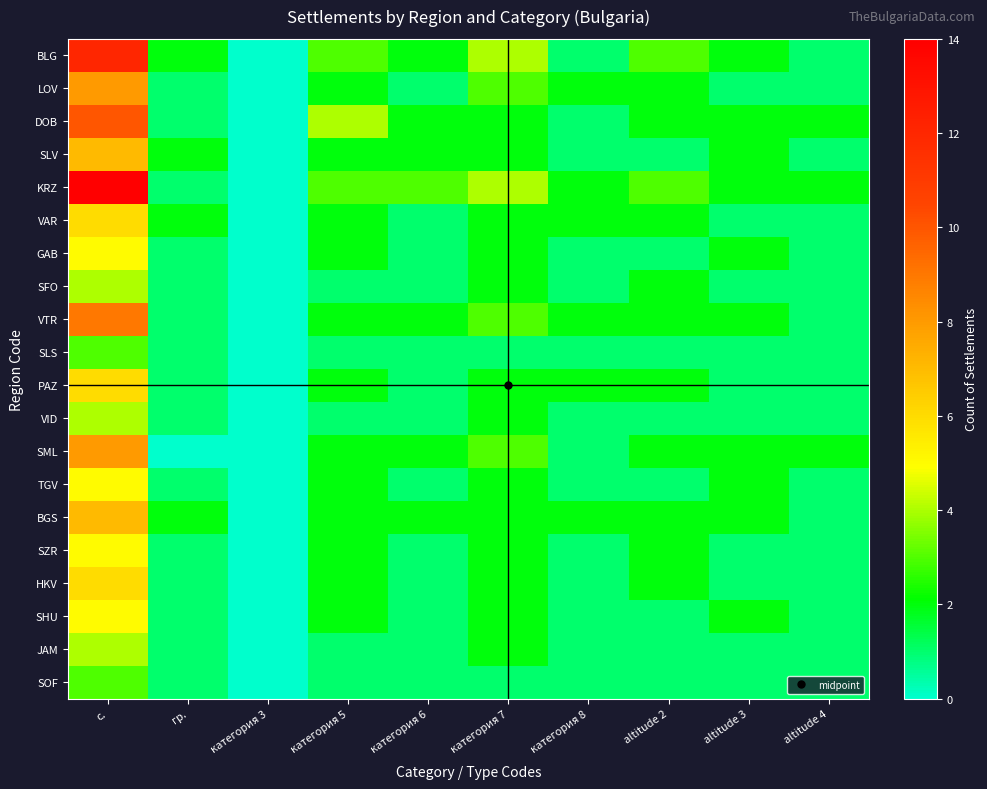

Which series has the largest total across all categories?

KRZ